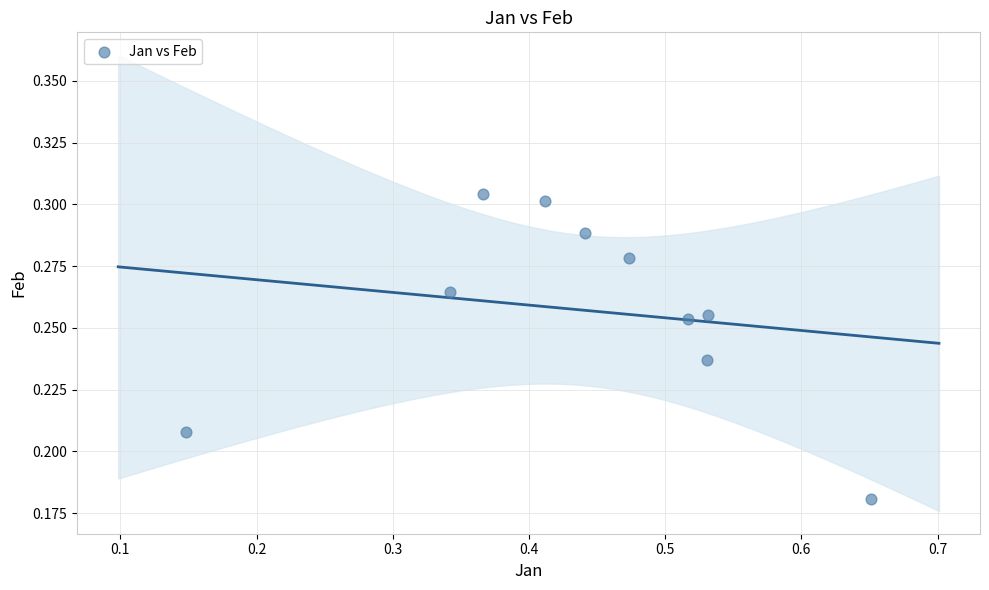

What is the average X value?

0.4